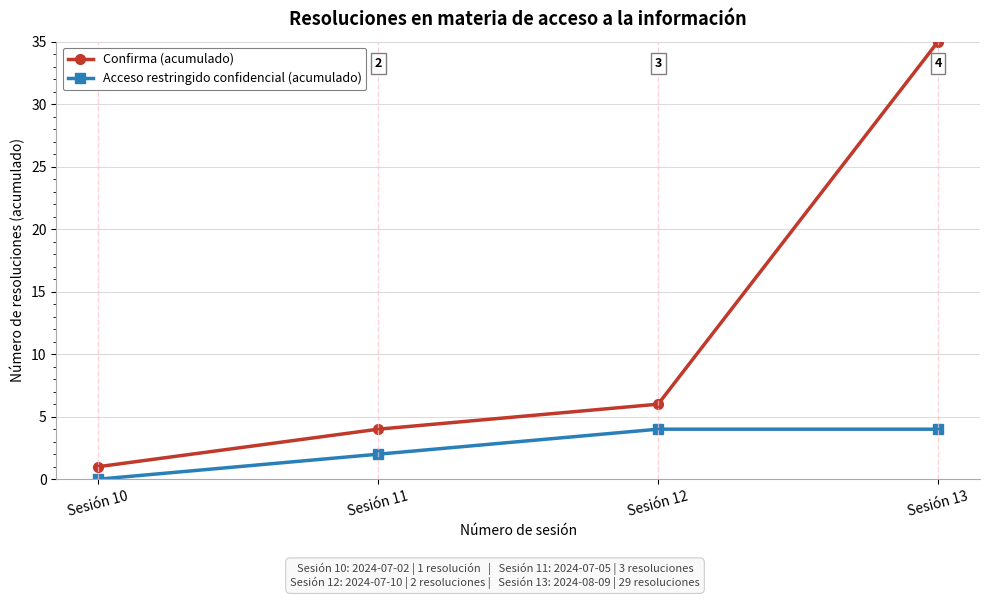

Is the value of Acceso restringido confidencial (acumulado) at Sesión 13 greater than the value of Confirma (acumulado) at Sesión 10?

Yes